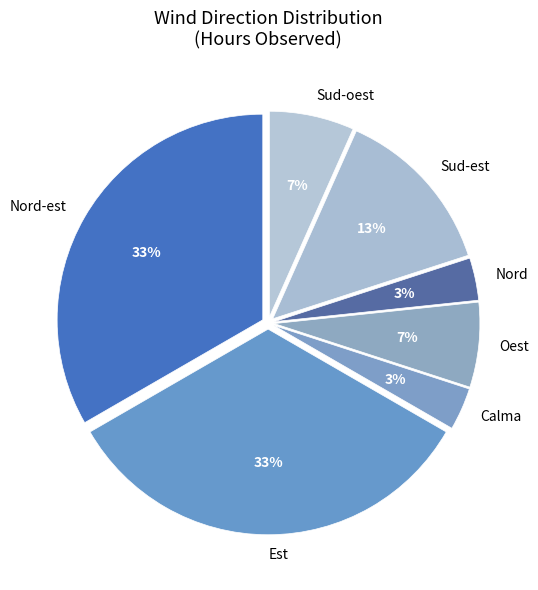

How many segments does this pie chart have?

7